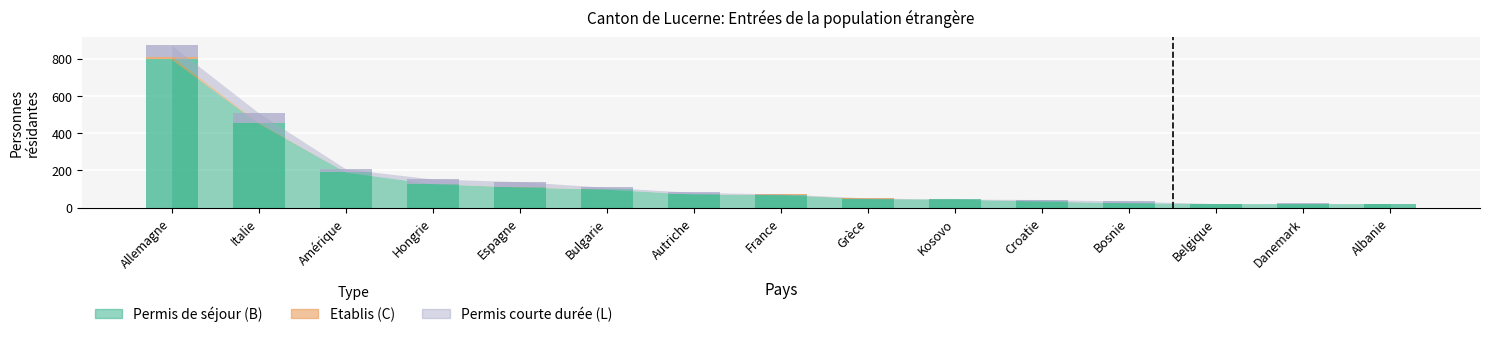

At which label is Etablis (C) Total closest to 8?

Italie